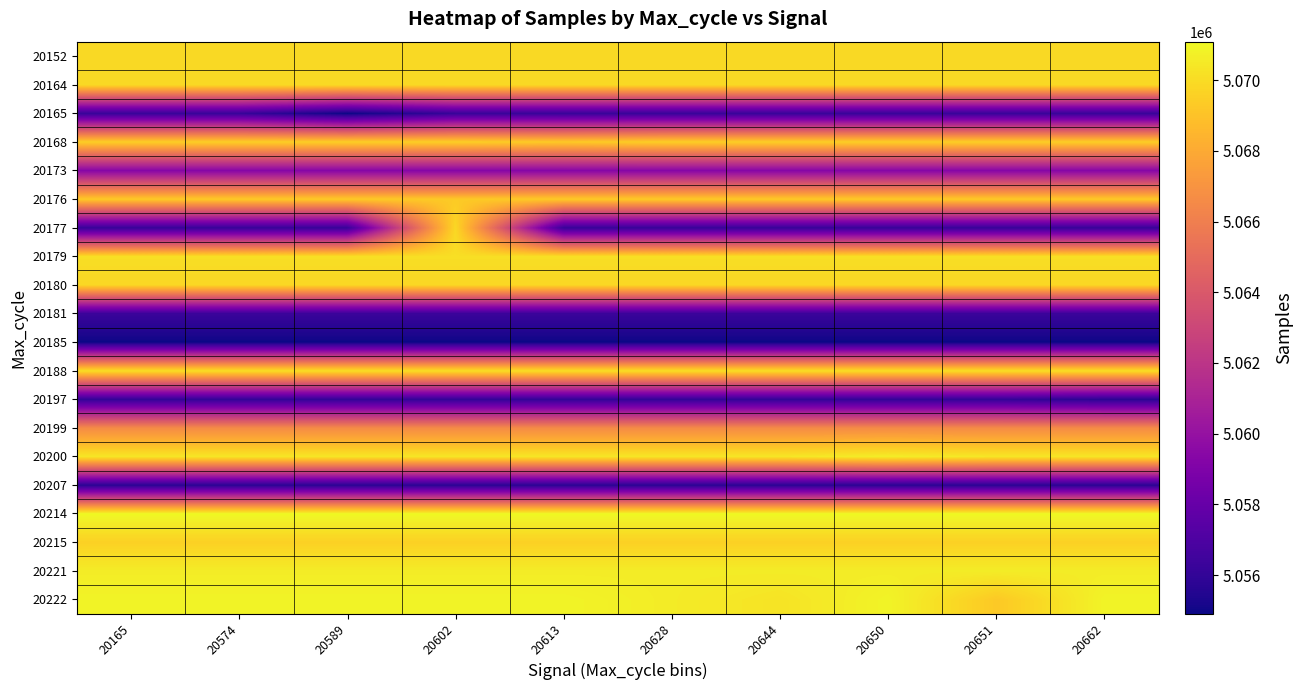

At which category is the sum across all series the highest?

20602